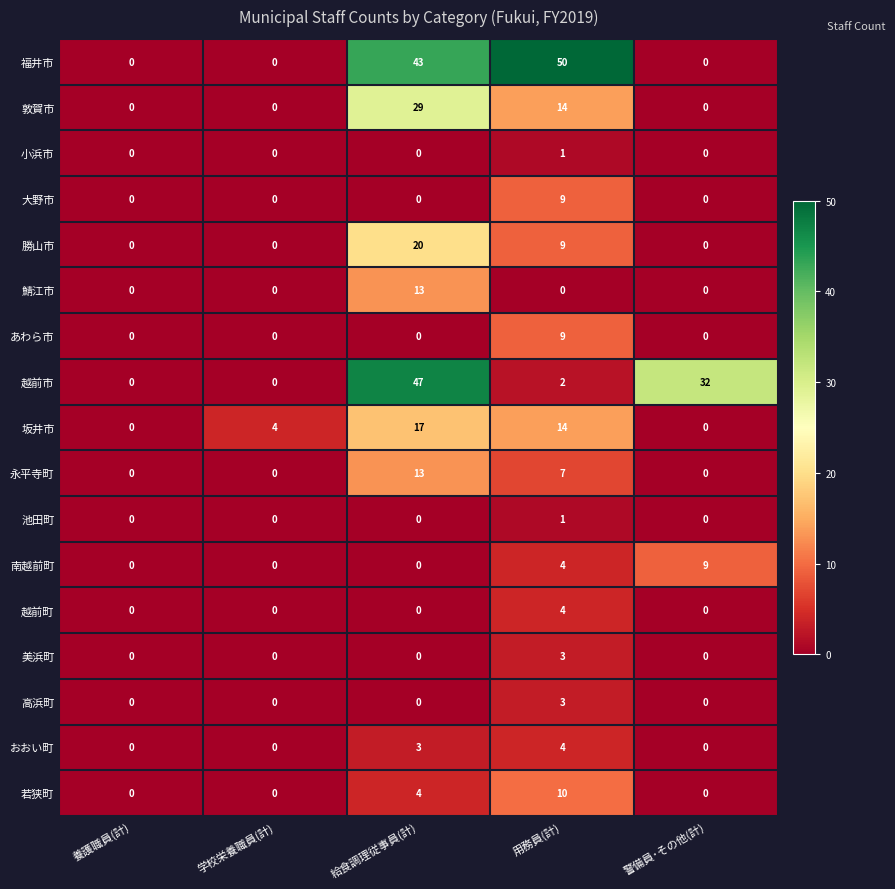

At which category is the sum across all series the highest?

給食調理従事員(計)